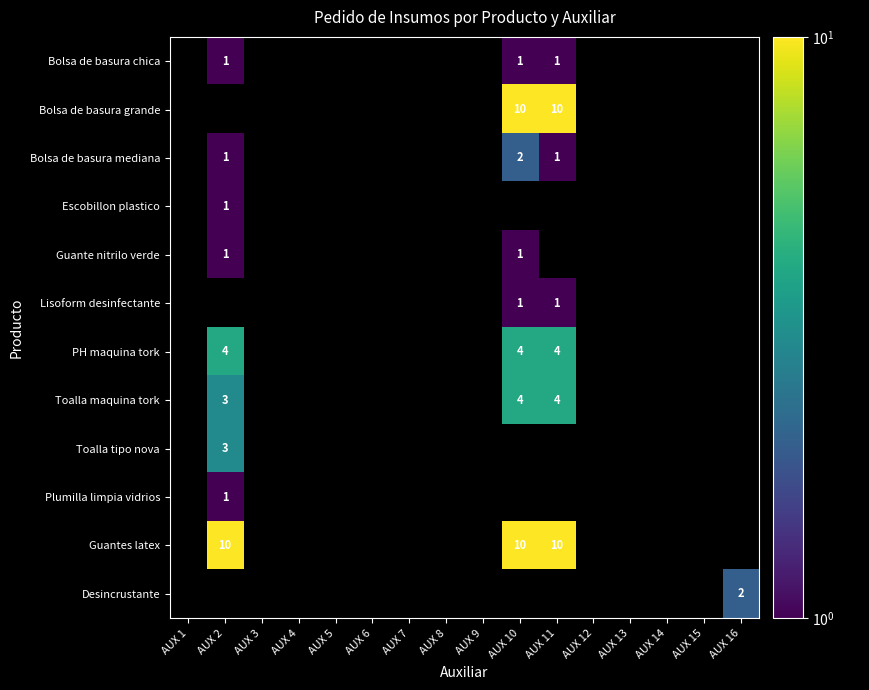

The value of Toalla maquina tork at AUX 11 is 4. True or false?

True